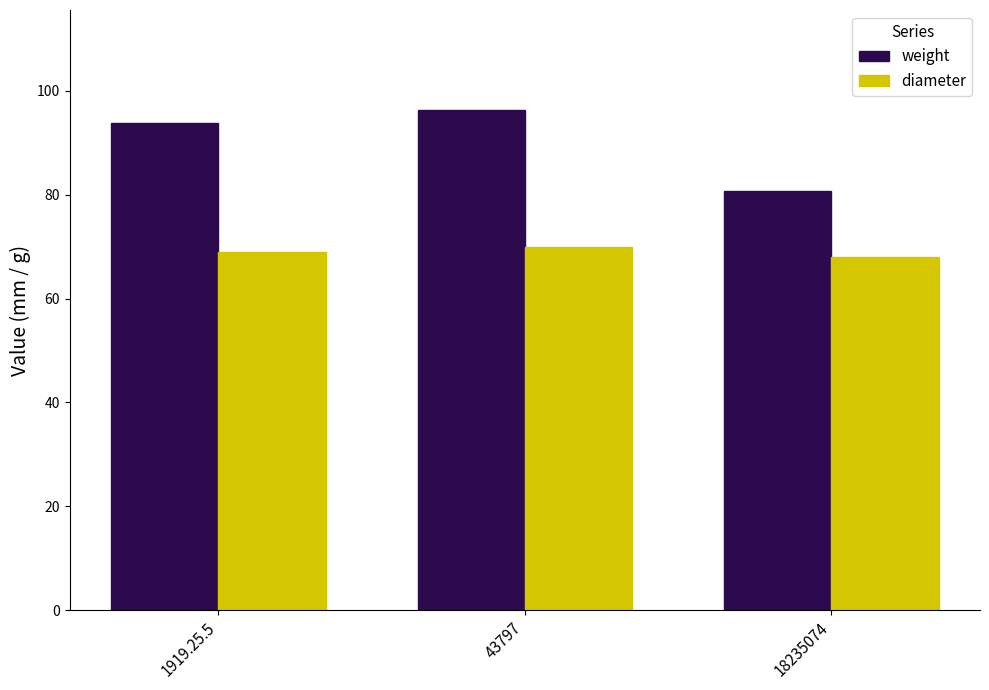

Reading left to right, what are all the values shown in this chart?

weight: 93.8	96.3	80.7
diameter: 69.0	70.0	68.0